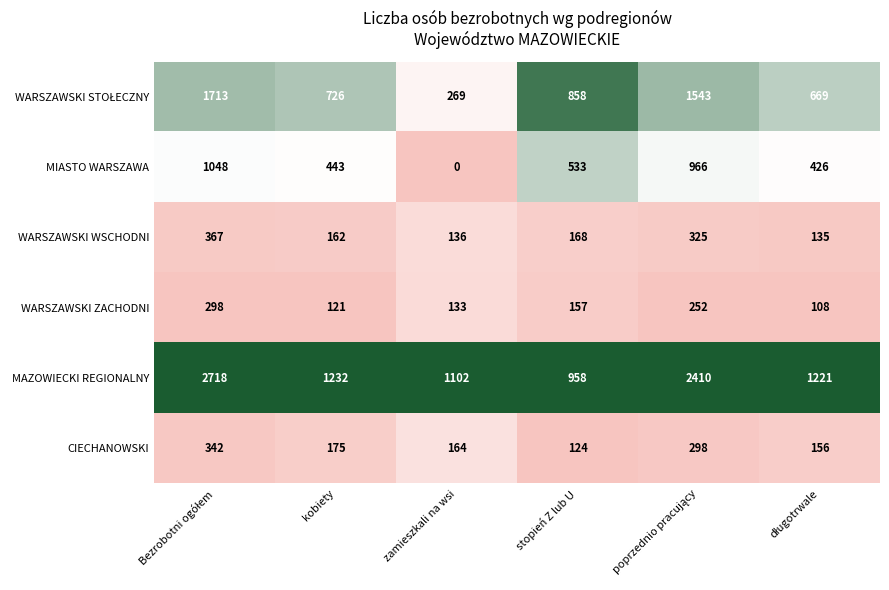

At which category does the chart reach its minimum across all series?

zamieszkali na wsi